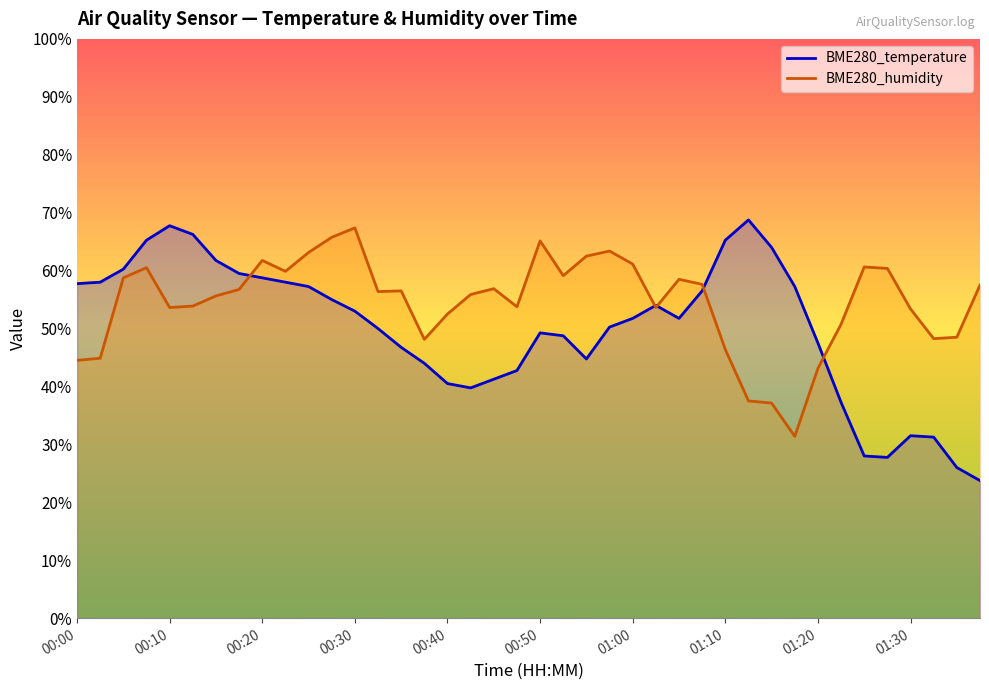

Reading right to left, what are all the values shown in this chart?

BME280_temperature: 01:37=23.7	01:35=26.0	01:32=31.2	01:30=31.5	01:27=27.7	01:25=28.0	01:22=37.2	01:20=47.5	01:17=57.2	01:15=64.0	01:13=68.8	01:10=65.2	01:07=56.5	01:05=51.8	01:02=54.0	01:00=51.8	00:57=50.3	00:55=44.7	00:52=48.7	00:50=49.2	00:48=42.8	00:45=41.2	00:43=39.8	00:40=40.5	00:38=44.0	00:35=46.8	00:33=50.0	00:30=53.0	00:28=55.0	00:25=57.2	00:23=58.0	00:20=58.8	00:18=59.5	00:15=61.7	00:13=66.2	00:10=67.8	00:08=65.2	00:05=60.2	00:03=58.0	00:00=57.7
BME280_humidity: 01:37=57.5	01:35=48.5	01:32=48.2	01:30=53.4	01:27=60.4	01:25=60.6	01:22=50.8	01:20=43.1	01:17=31.4	01:15=37.1	01:13=37.5	01:10=46.4	01:07=57.6	01:05=58.5	01:02=53.6	01:00=61.1	00:57=63.4	00:55=62.5	00:52=59.1	00:50=65.1	00:48=53.7	00:45=56.9	00:43=55.9	00:40=52.5	00:38=48.1	00:35=56.5	00:33=56.4	00:30=67.4	00:28=65.7	00:25=63.1	00:23=59.9	00:20=61.7	00:18=56.7	00:15=55.6	00:13=53.9	00:10=53.6	00:08=60.5	00:05=58.8	00:03=44.9	00:00=44.5